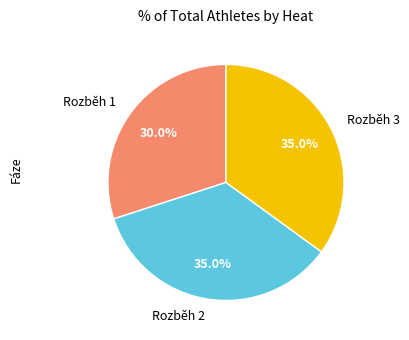

Is there any slice that represents more than half of the pie?

No